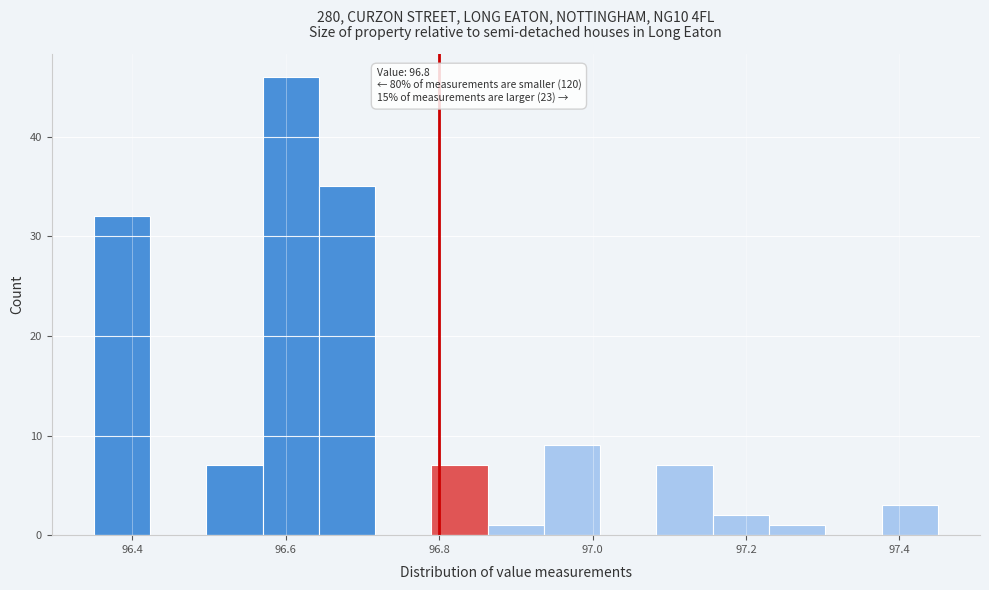

Around what value on the x-axis is the tallest bar? Give the approximate position of its centre, as read against the axis.

96.60